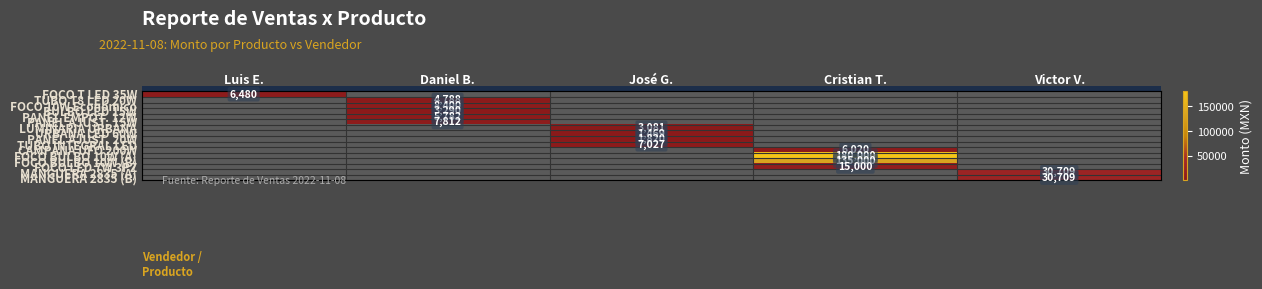

What is the difference between the highest and lowest values at Daniel B.?

8400.0